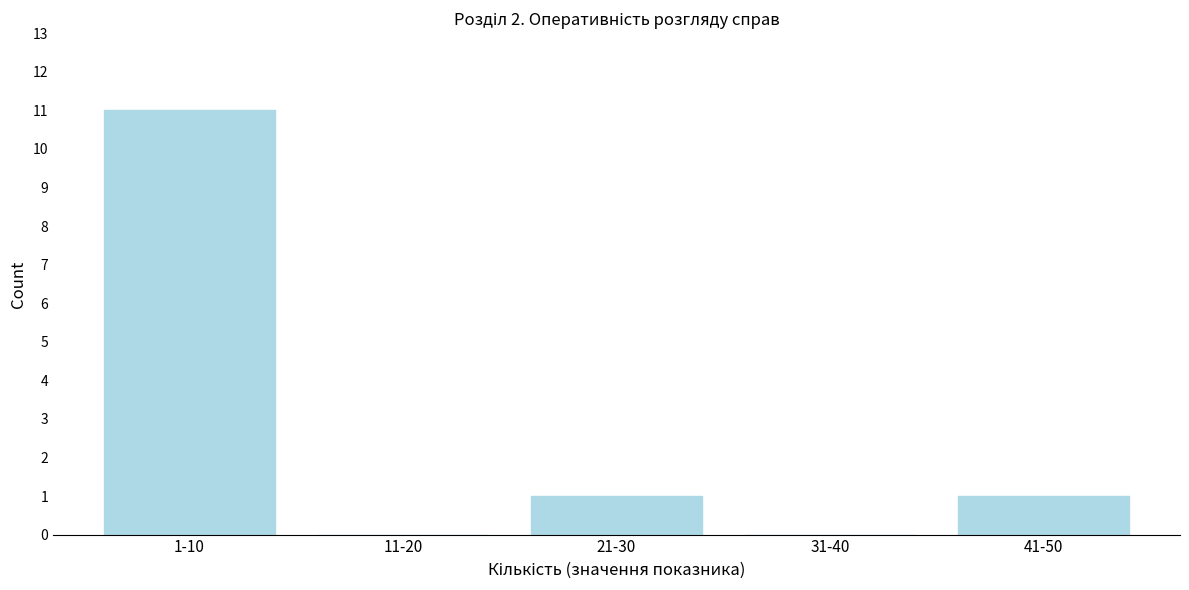

Reading left to right, list all the values displayed in this chart.

1-10=11	11-20=0	21-30=1	31-40=0	41-50=1